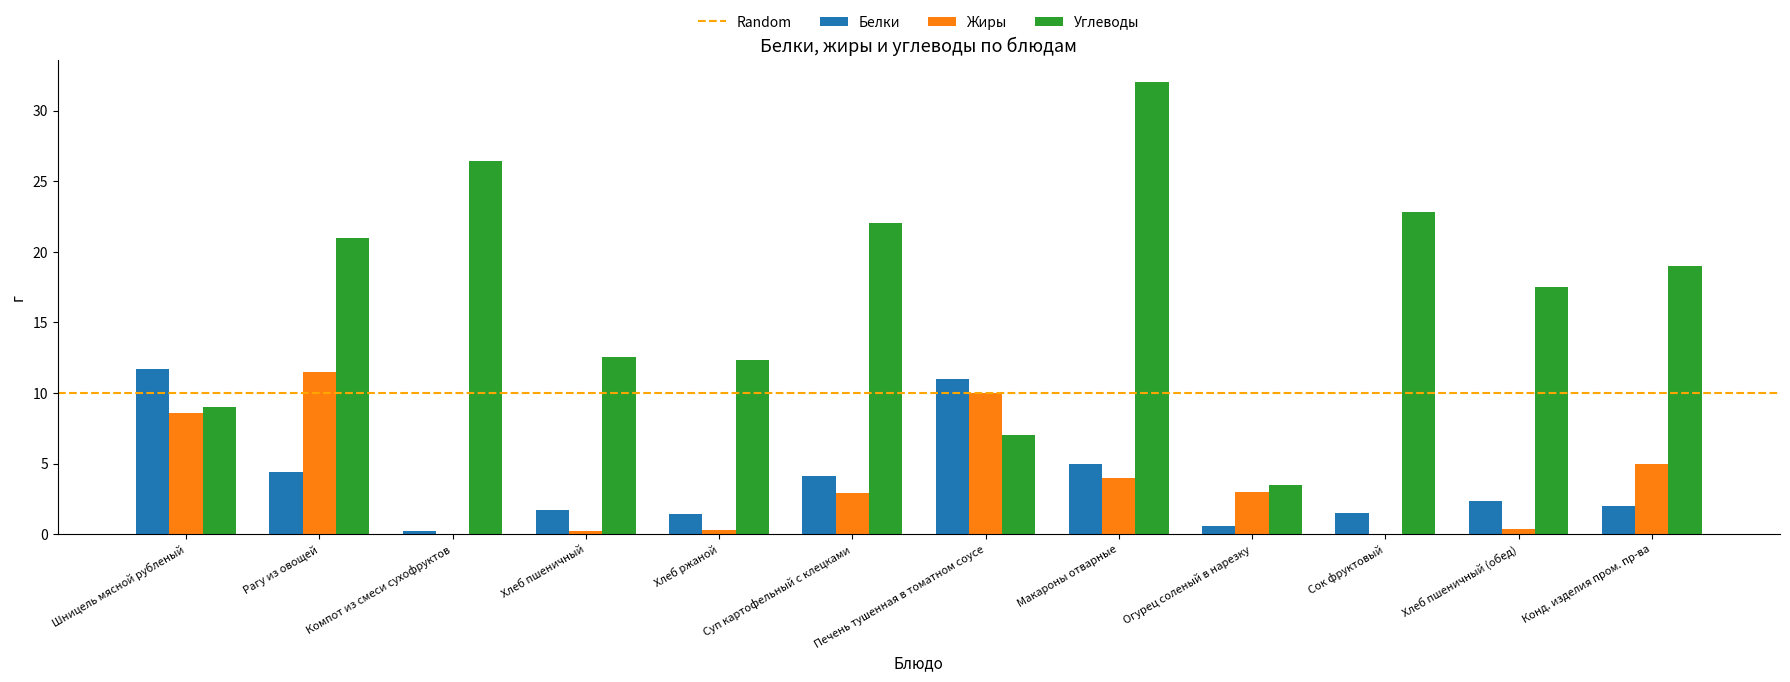

Is the value of Белки at Огурец соленый в нарезку greater than the value of Жиры at Макароны отварные?

No